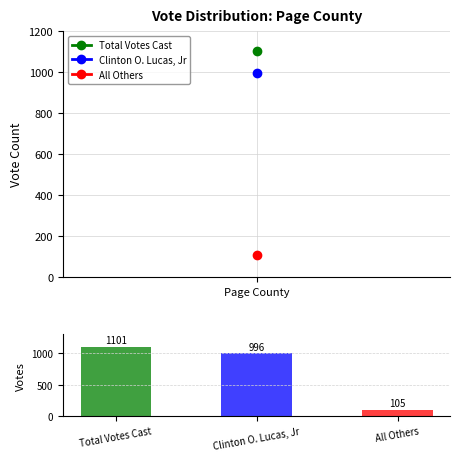

Which label corresponds to the smallest value in the chart?

All Others